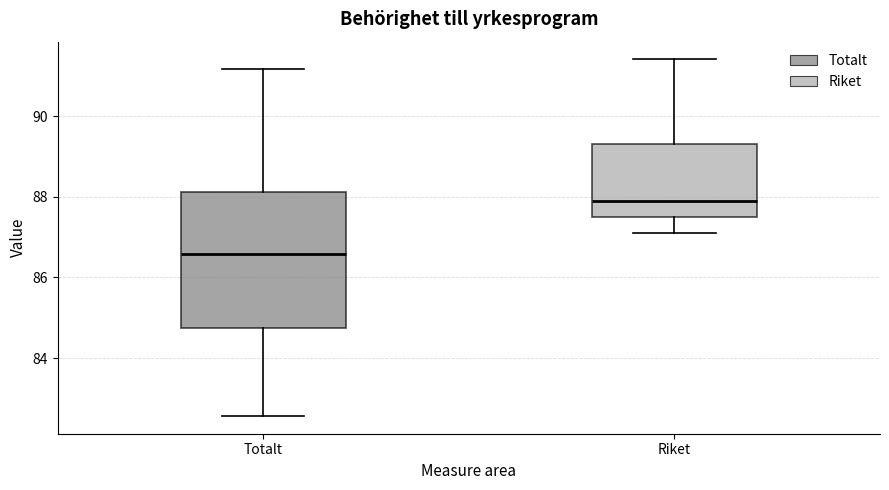

Which box's median line is the highest?

Riket